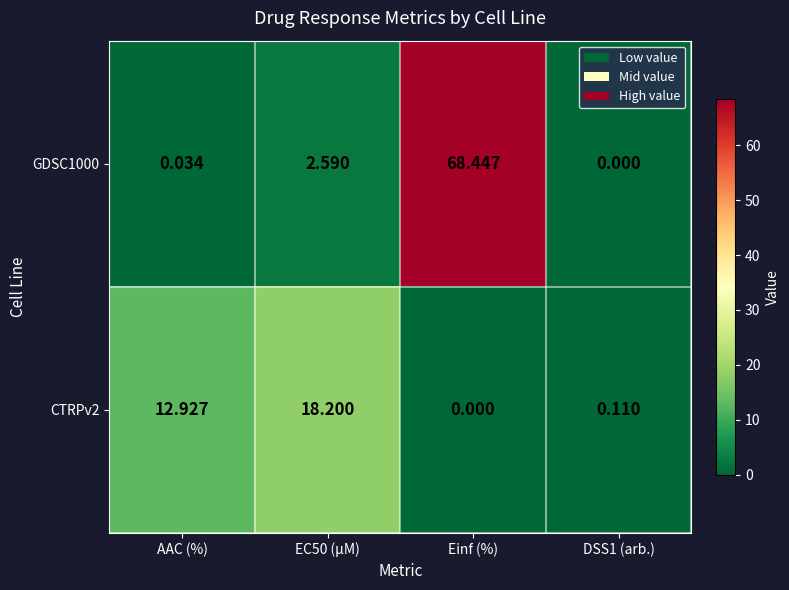

At how many categories does at least one series exceed 38?

1